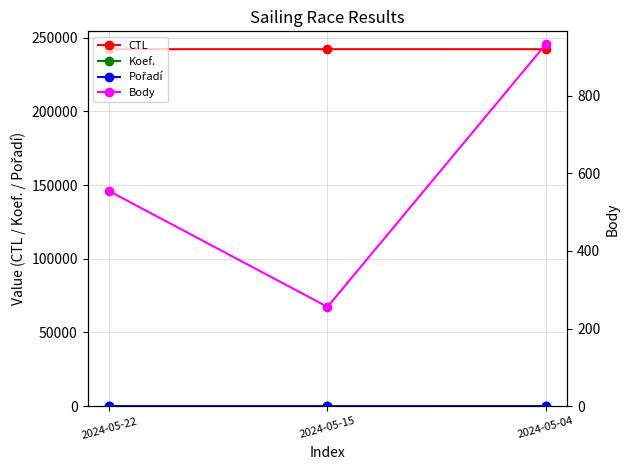

Is it true that Koef. equals 3 at 2024-05-04?

False